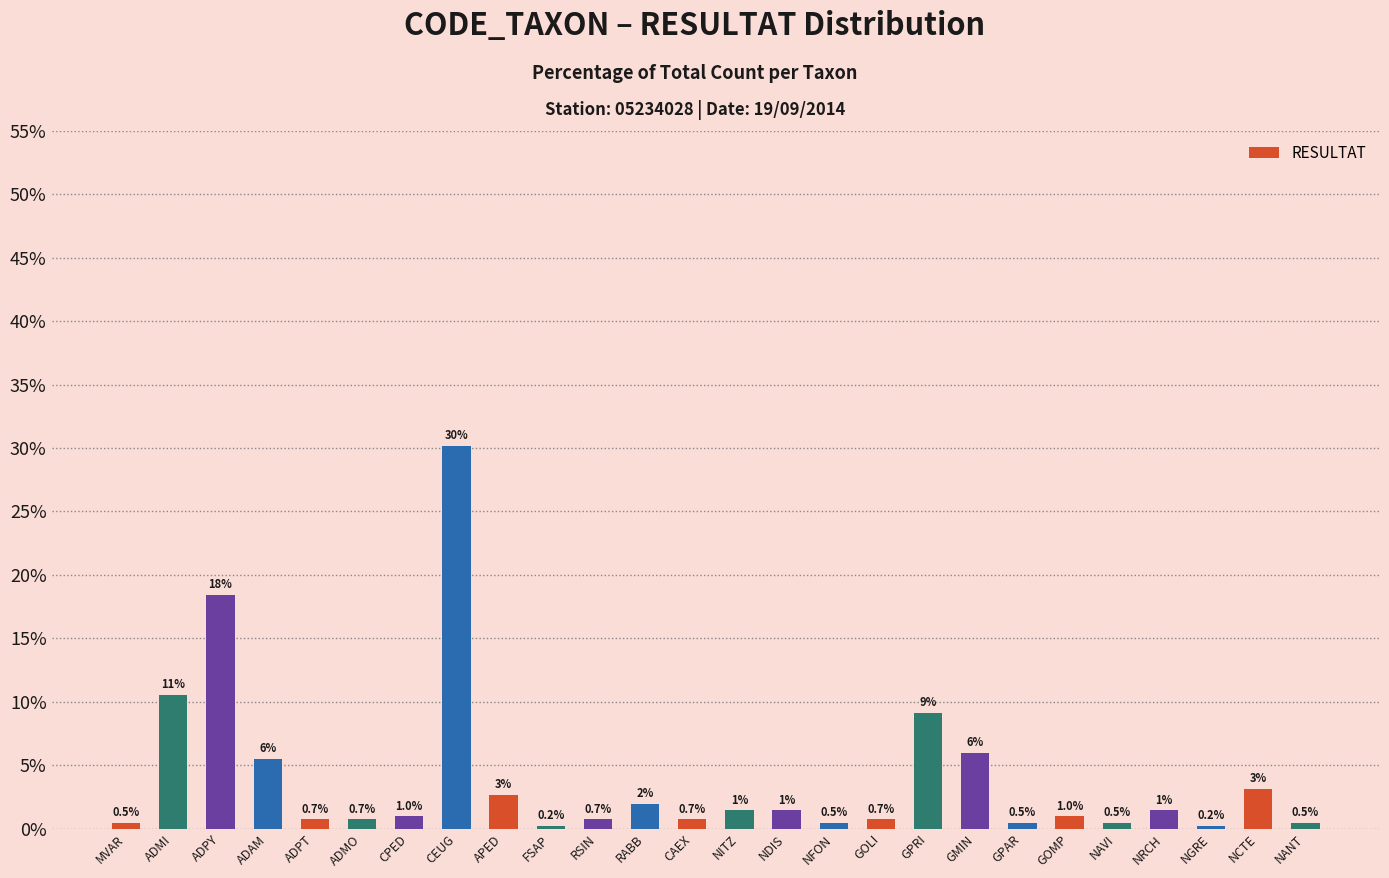

What is the difference between the second highest and second lowest values?

18.2